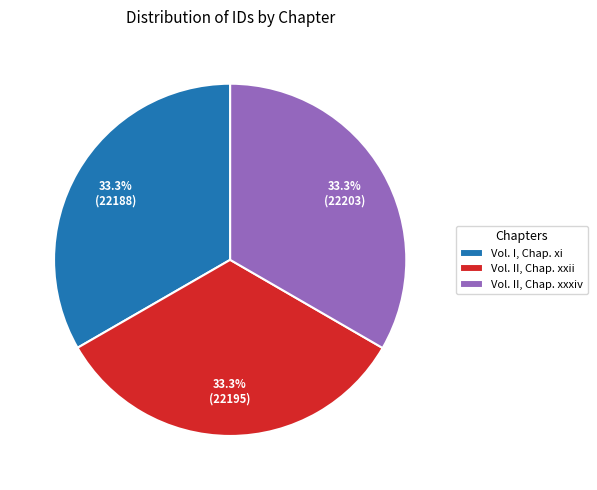

How many segments does this pie chart have?

3